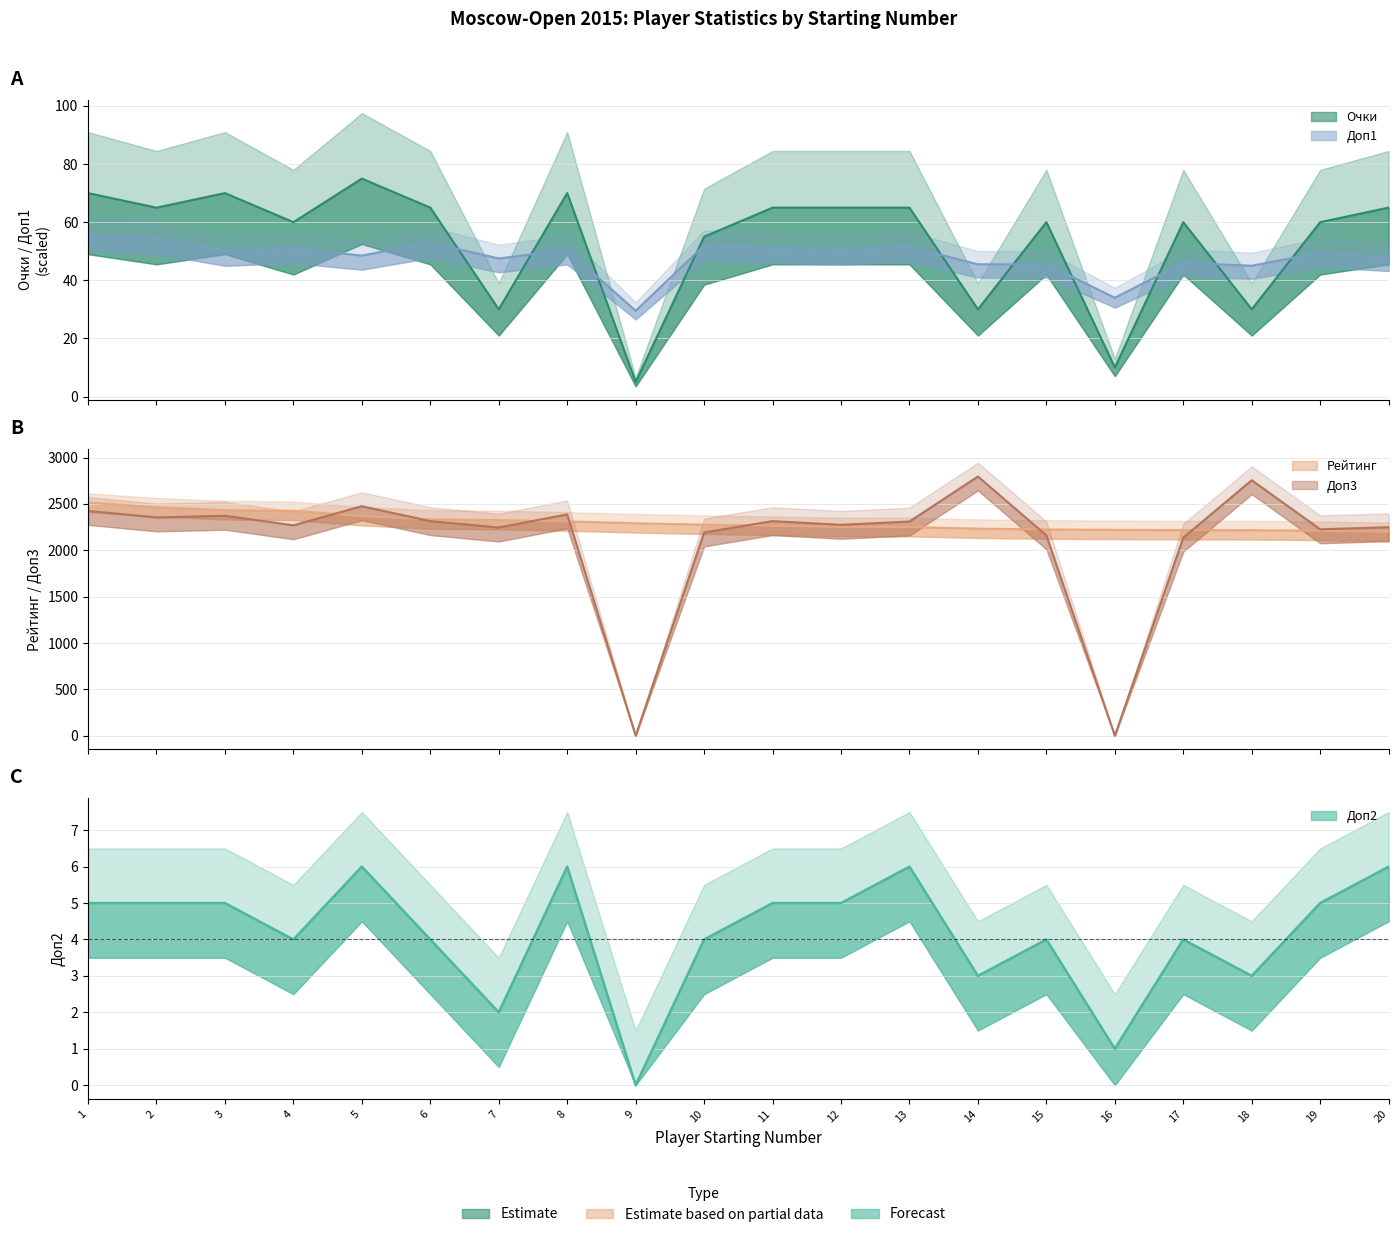

Rank the series at 20 from lowest to highest value.

Доп2, Доп1, Очки, Рейтинг, Доп3